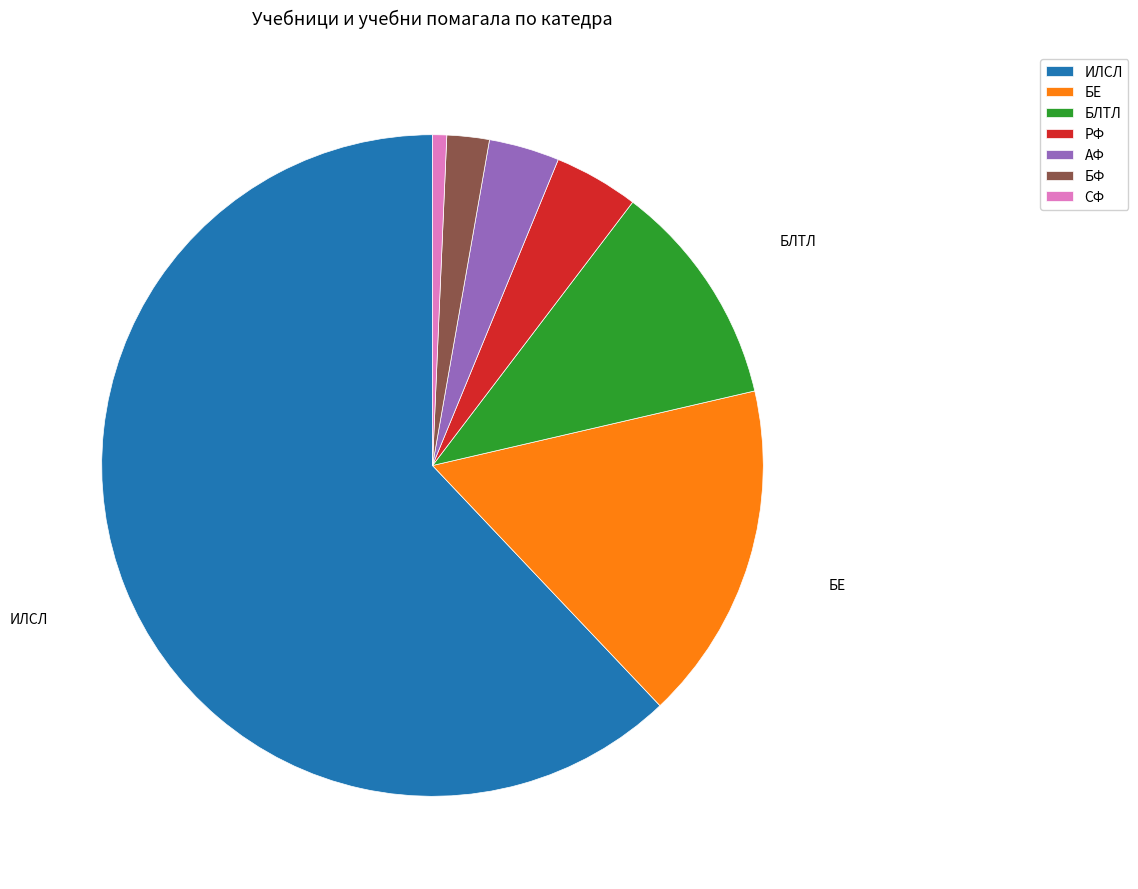

Which slice is the smallest?

СФ